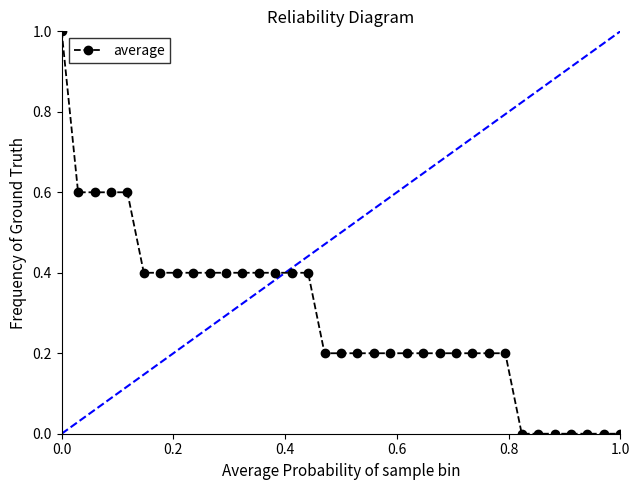

What is the value of the 23rd point from the left?

0.2